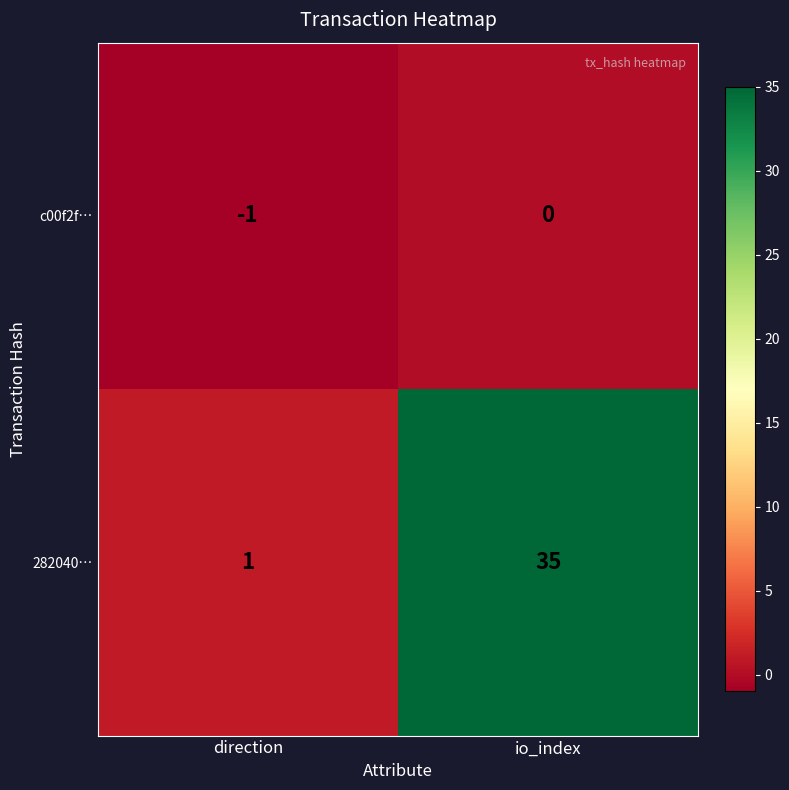

Is it true that 282040… equals 1 at direction?

True